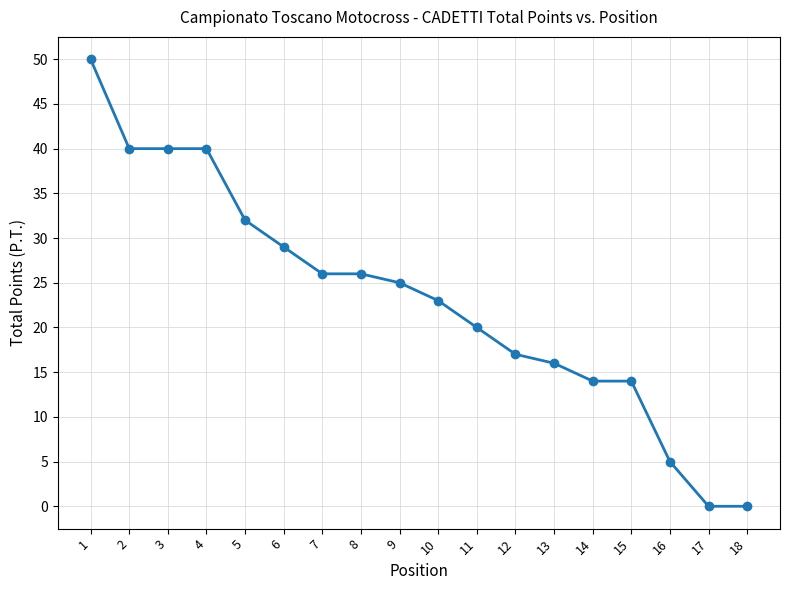

What is the change in value from 5 to 11?

-12